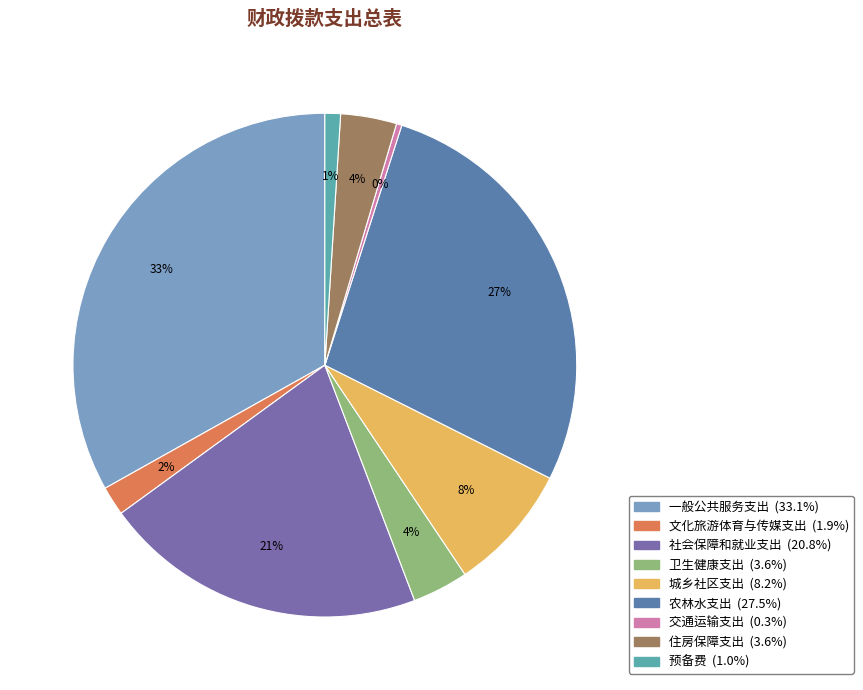

Does 文化旅游体育与传媒支出 represent more than half of the total?

No